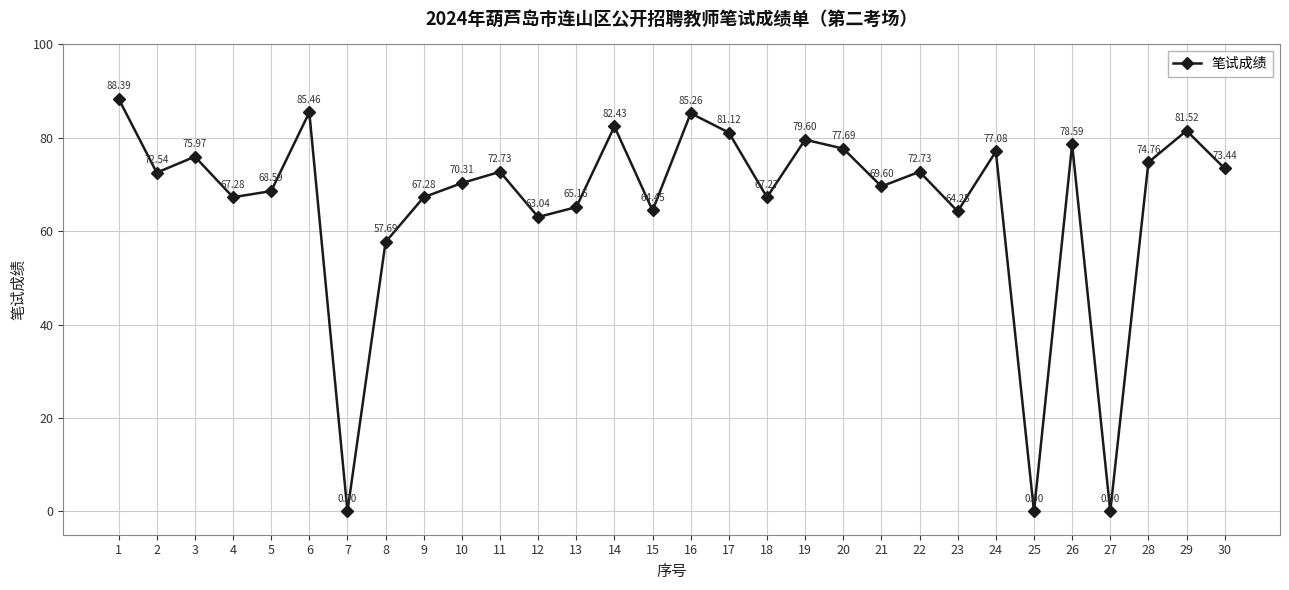

Between 25 and 16, which is larger?

16